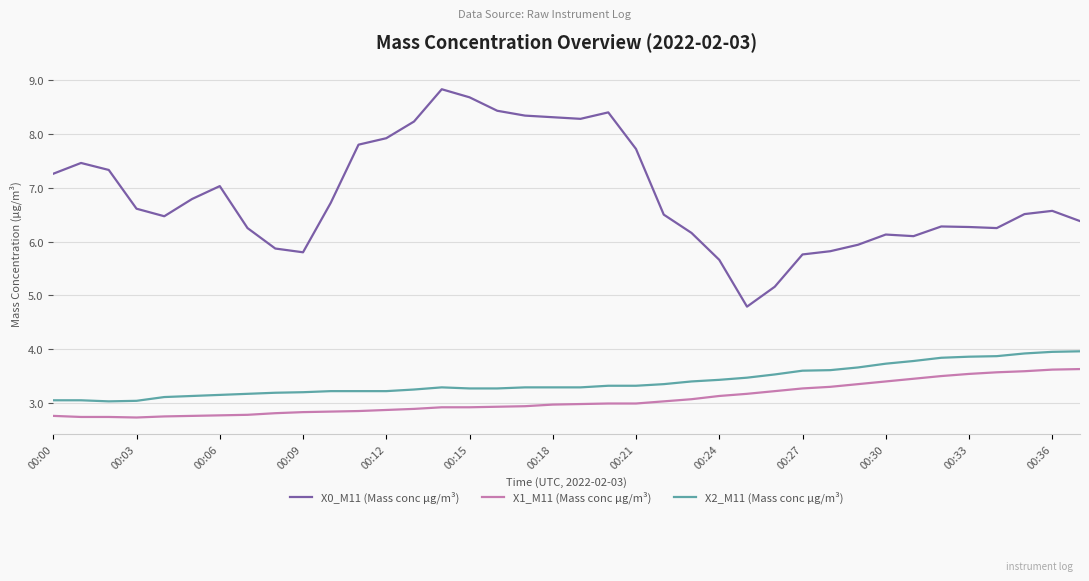

What is the maximum value for X0_M11 (Mass conc μg/m³)?

8.8